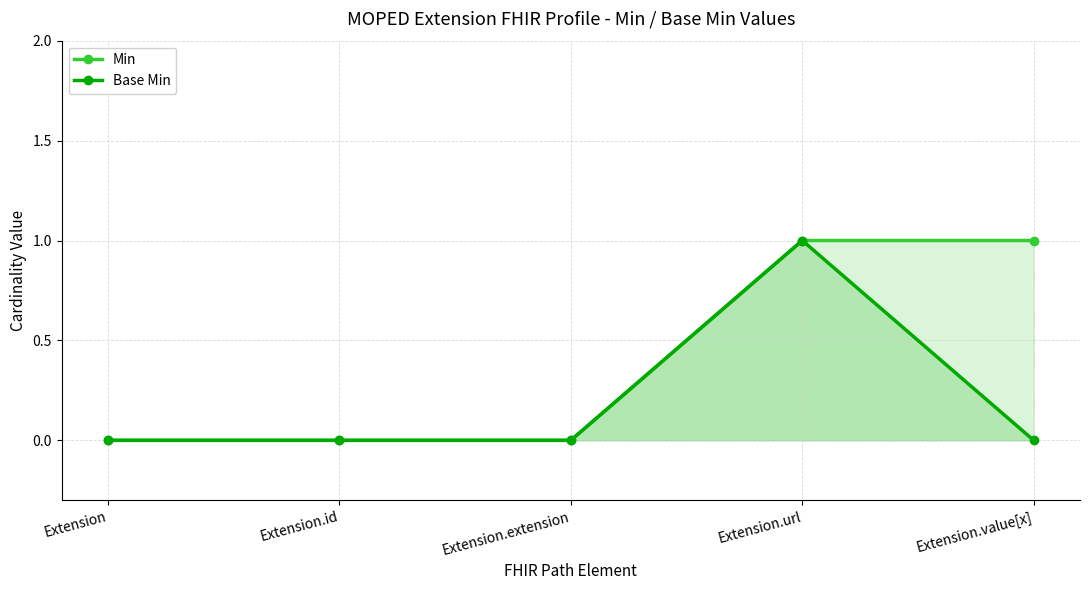

Which series has the largest total across all categories?

Min